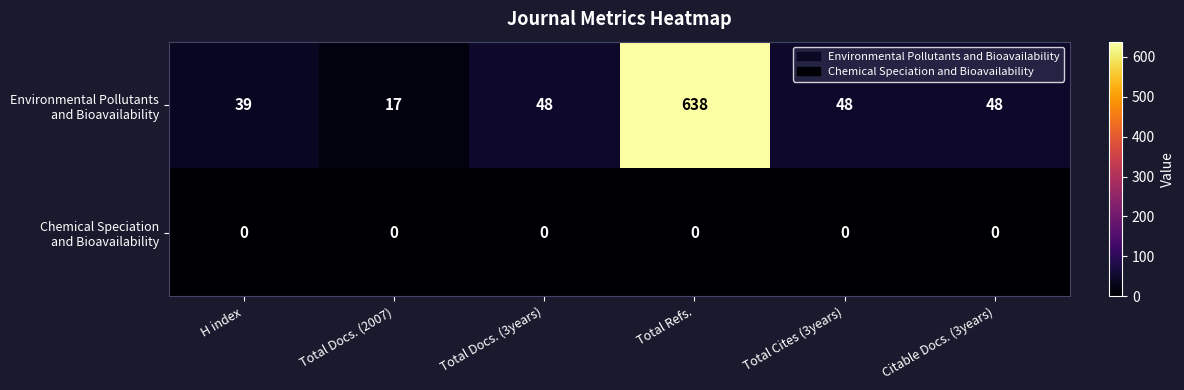

What is the difference between the highest and lowest values at Total Docs. (3years)?

48